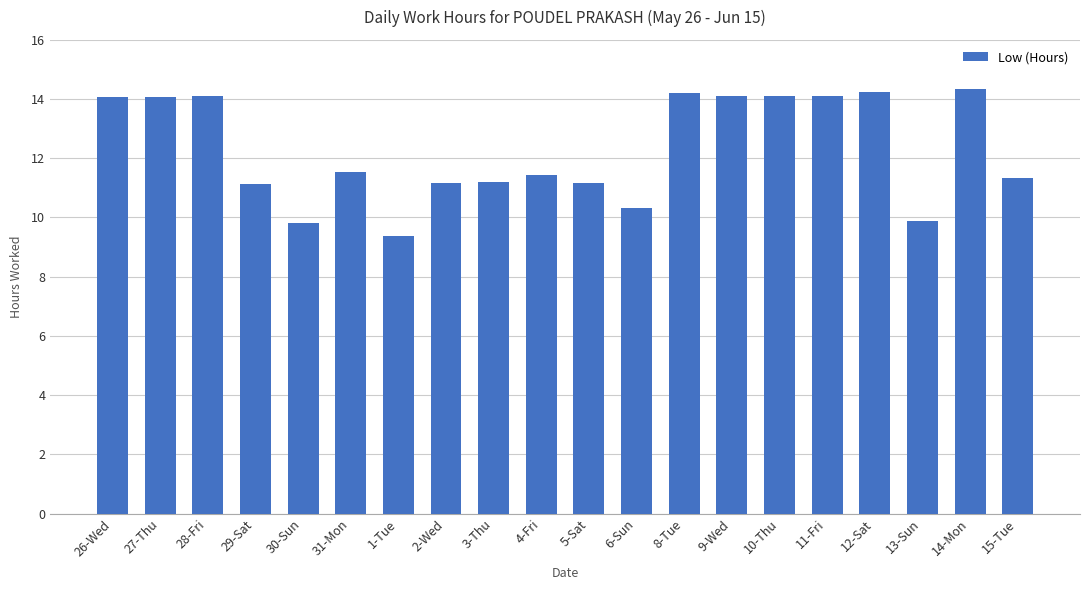

Count the number of data series in this chart.

1